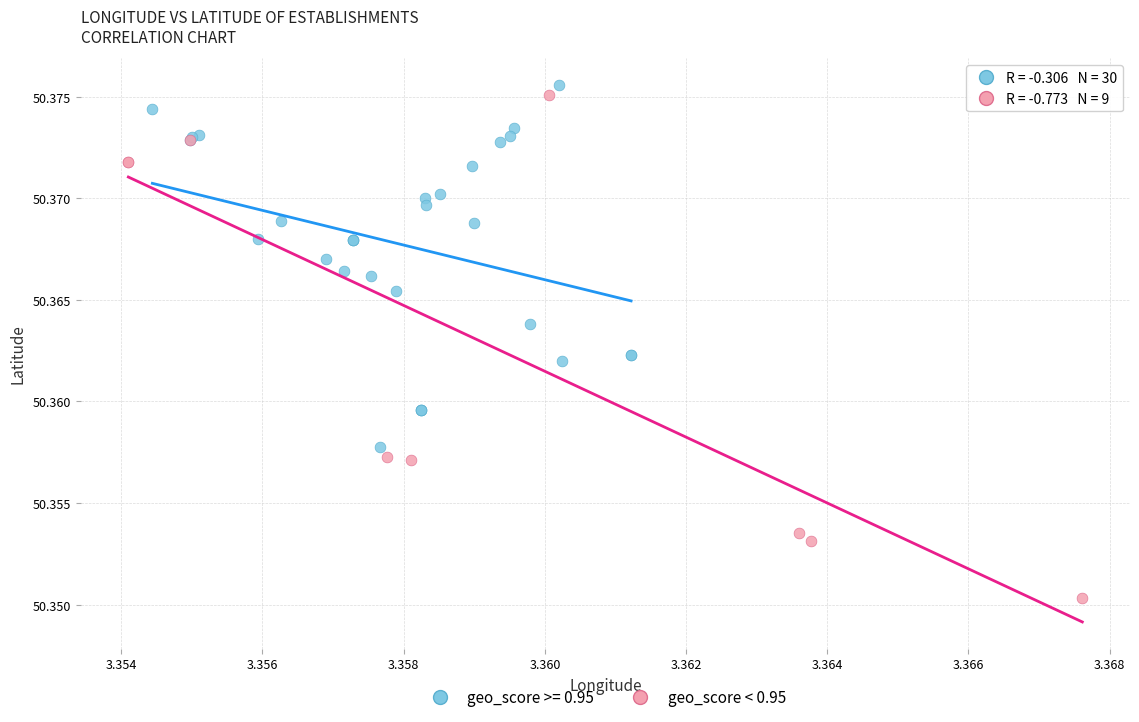

Which series has the largest Y range (max minus min)?

geo_score < 0.95